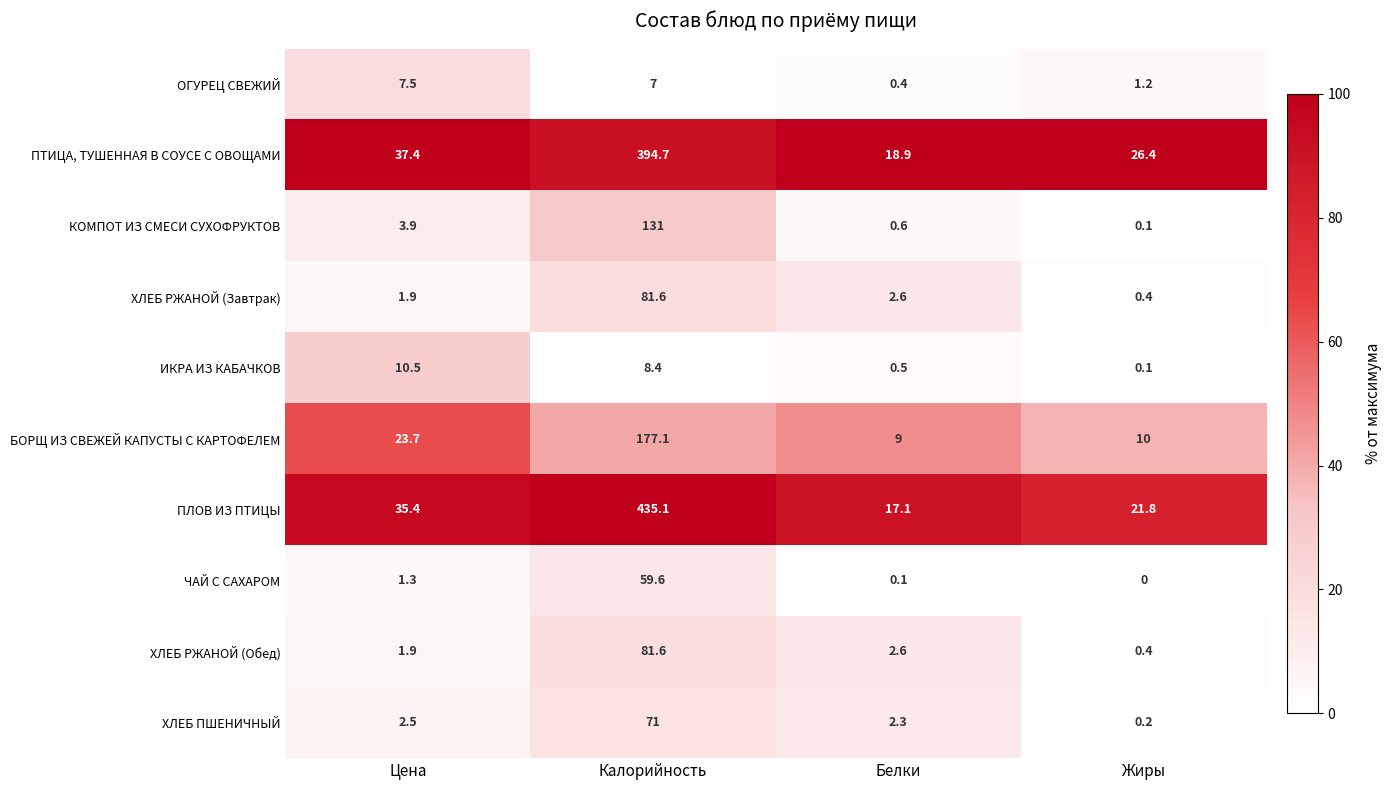

What is the total value across all series at Калорийность?

1447.1